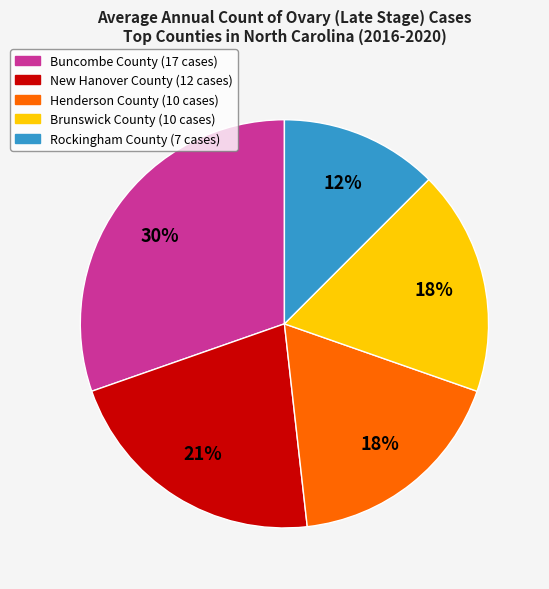

Is there any slice that represents more than half of the pie?

No